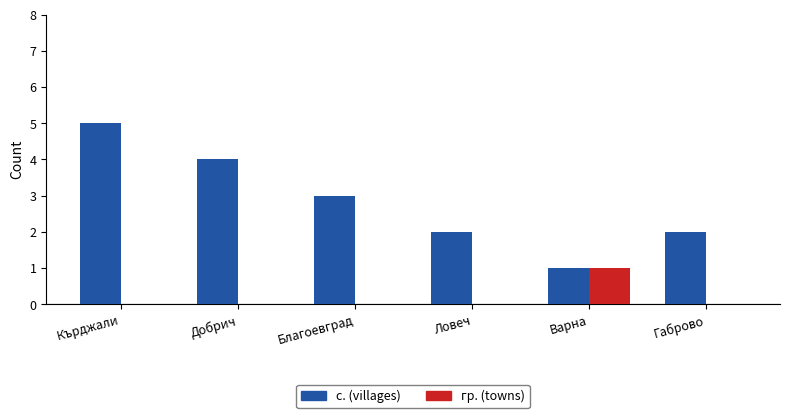

What is the sum of the с. (villages) values at Габрово and Благоевград?

5